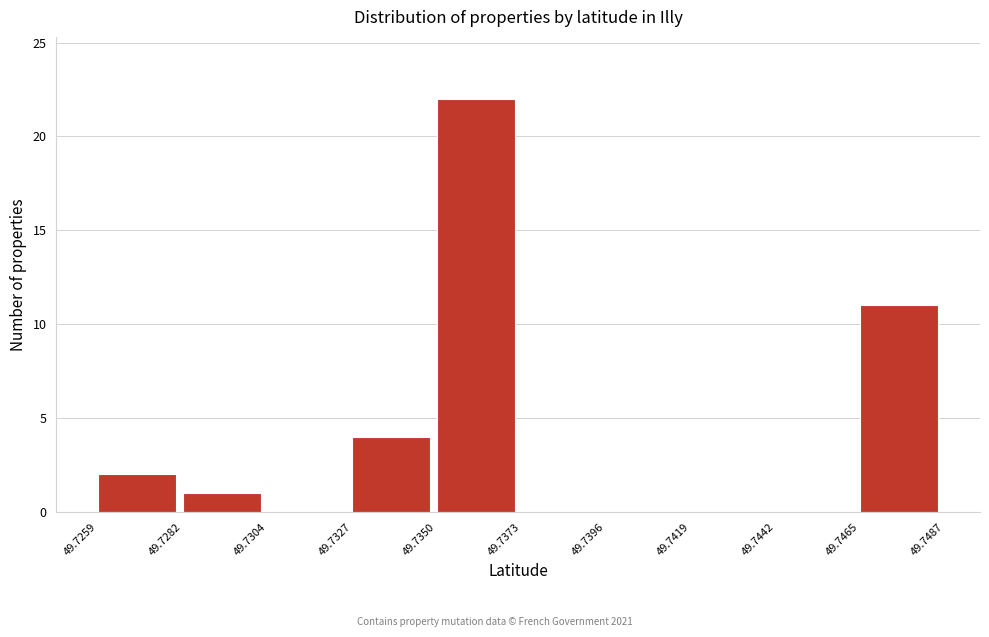

Over which range of the x-axis is the bar tallest?

49.7350 to 49.7373